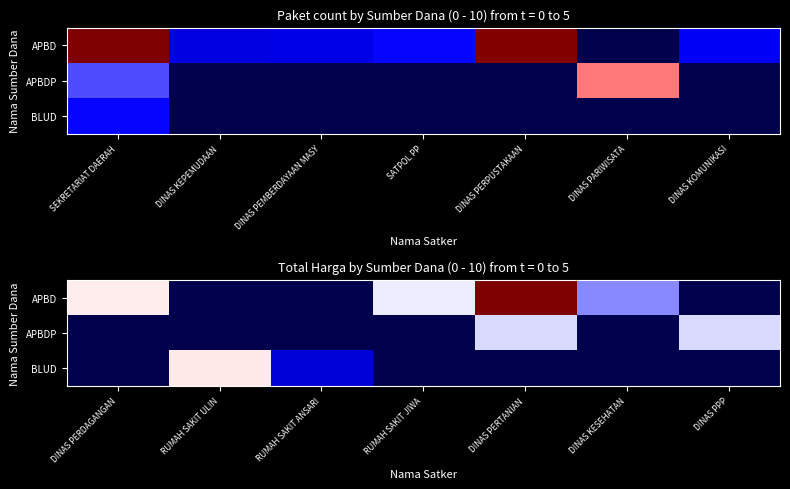

Between RUMAH SAKIT ULIN and RUMAH SAKIT ANSARI, which is larger?

RUMAH SAKIT ULIN